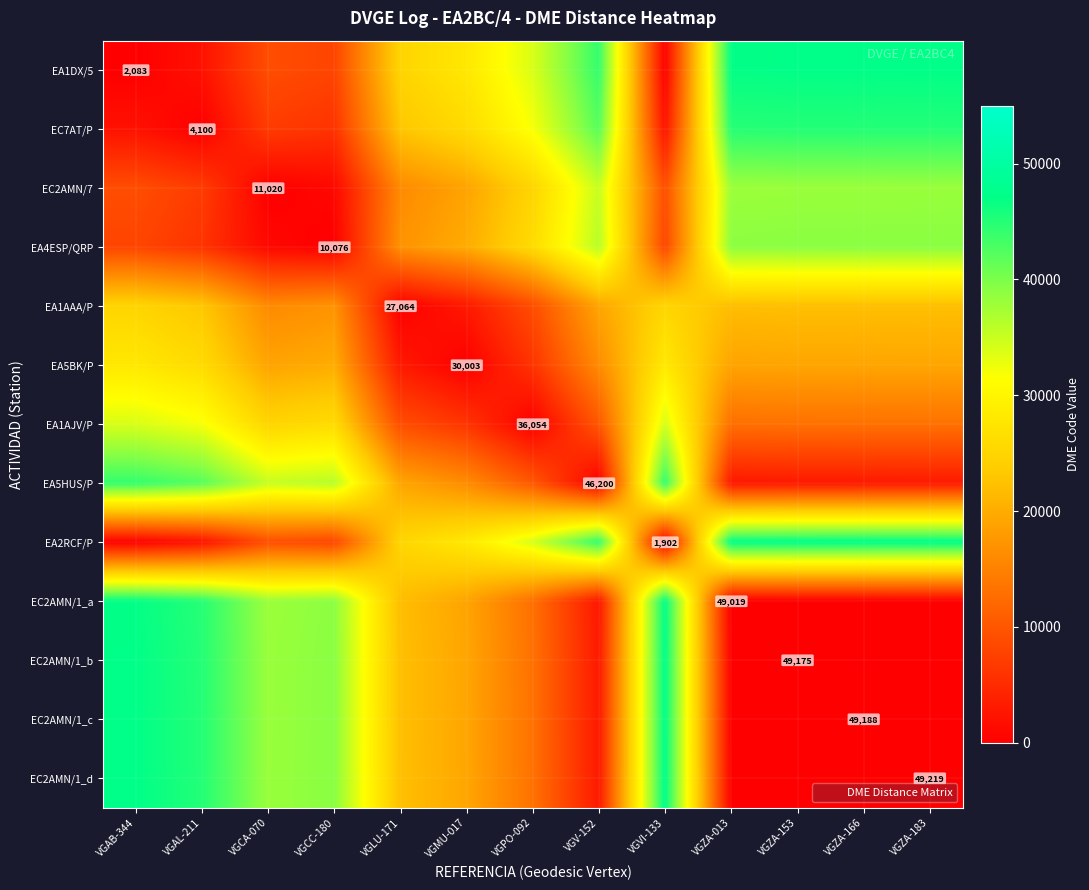

Count the number of data series in this chart.

13